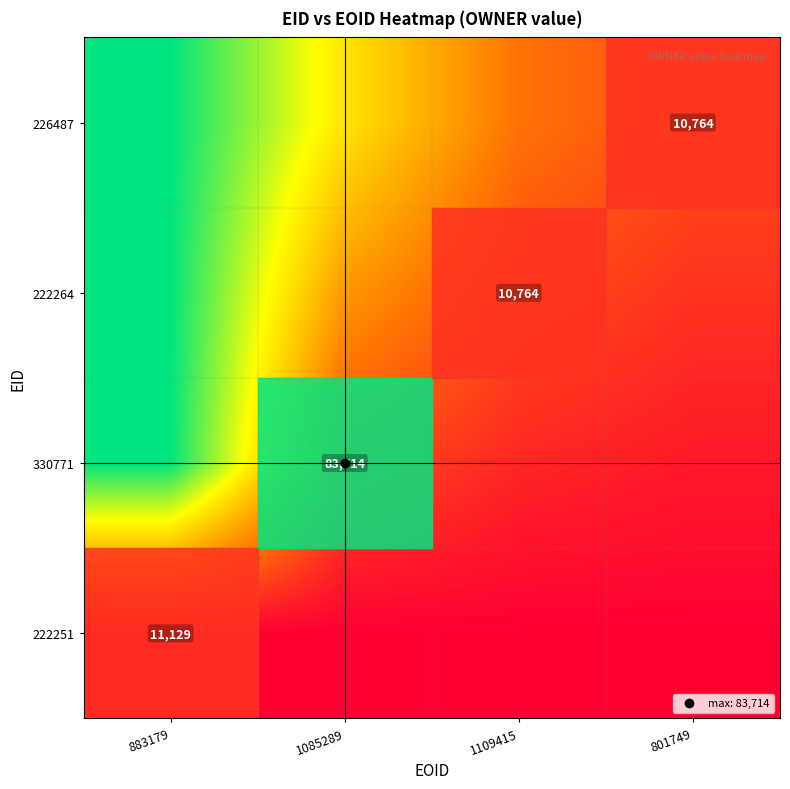

At how many categories does at least one series exceed 0?

4